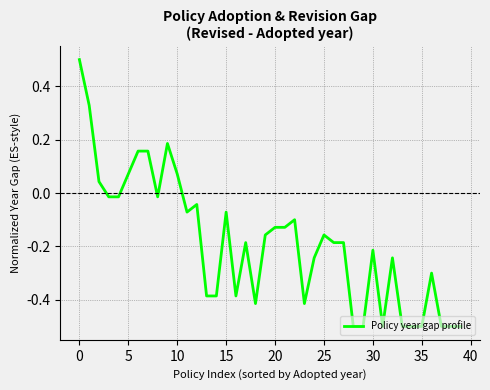

What is the difference between the maximum and minimum values?

1.0